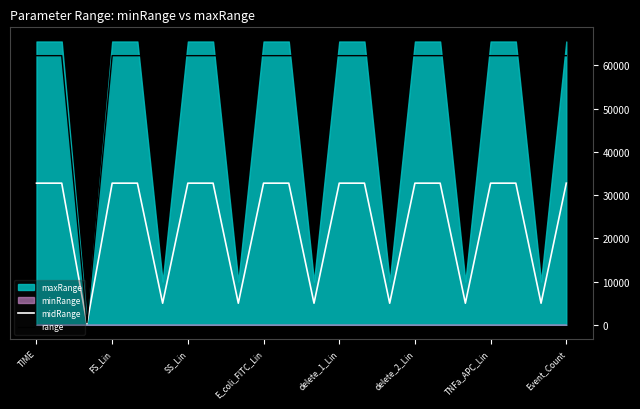

True or false: range has a value of 62259.2 at 13.

True